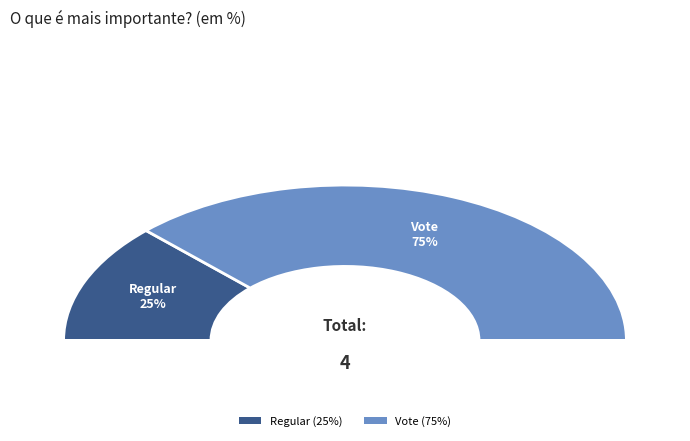

Combined, do Vote and Regular account for over 50%?

Yes